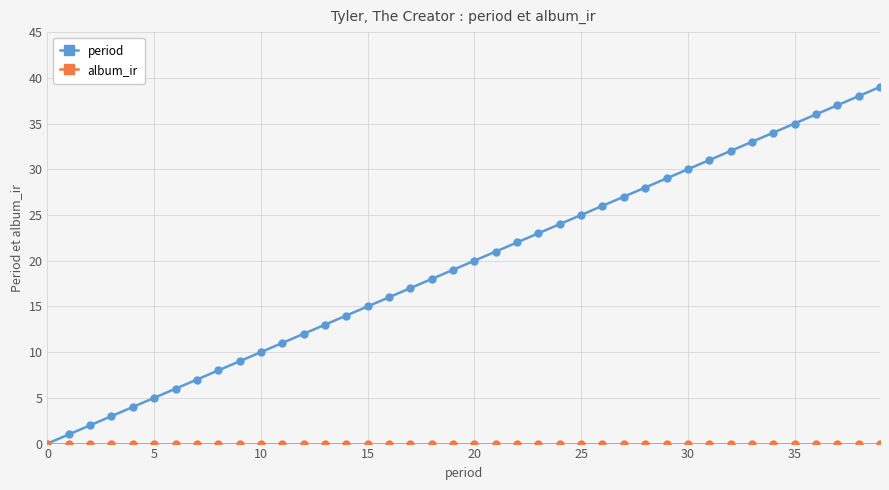

What is the highest value of the period series?

39